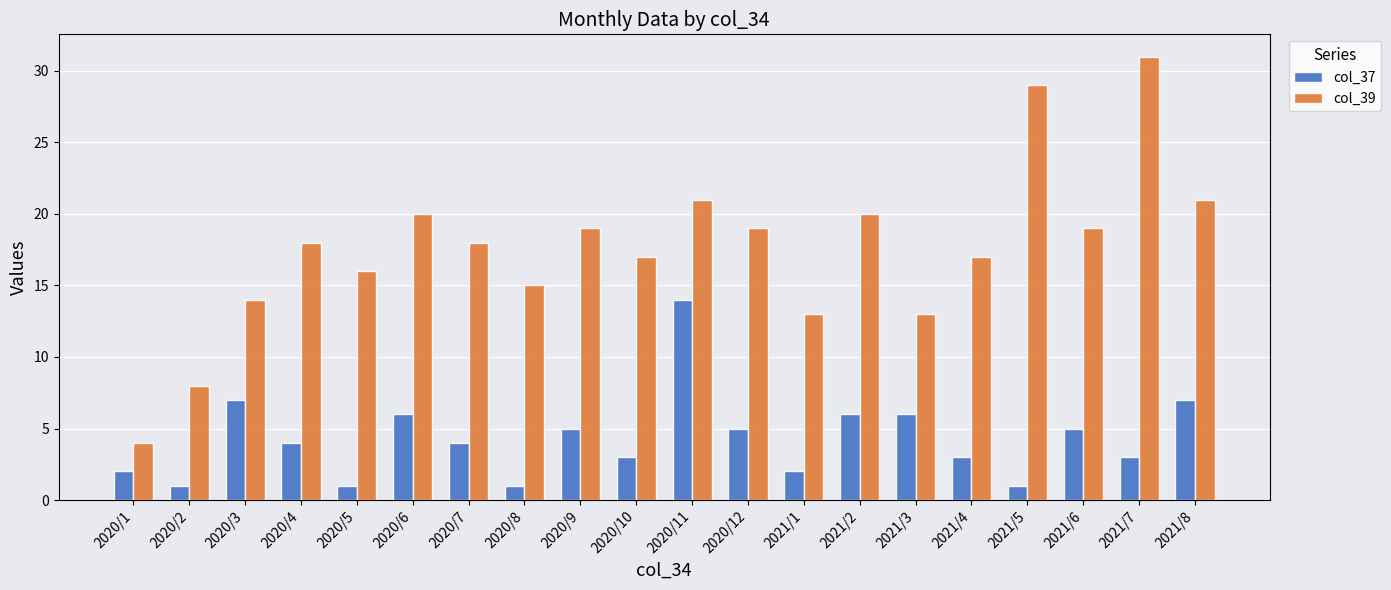

How many categories are shown in the chart?

20